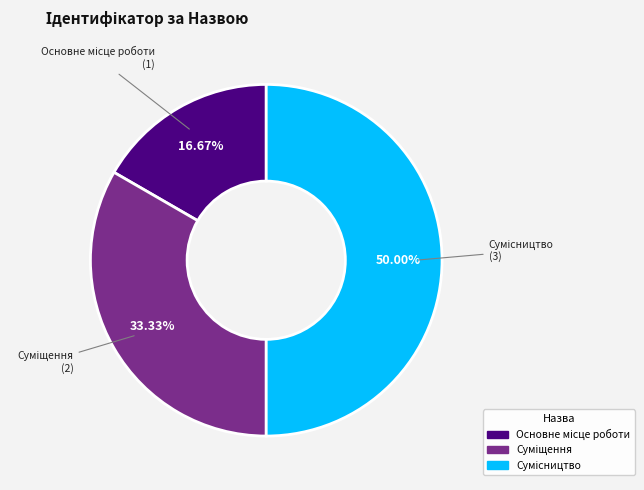

To the nearest percent, what is the difference between the largest and smallest slice percentages?

33%